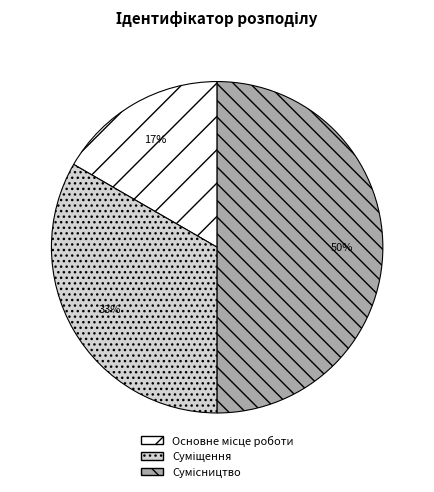

To the nearest percent, what is the difference between the largest and smallest slice percentages?

33%